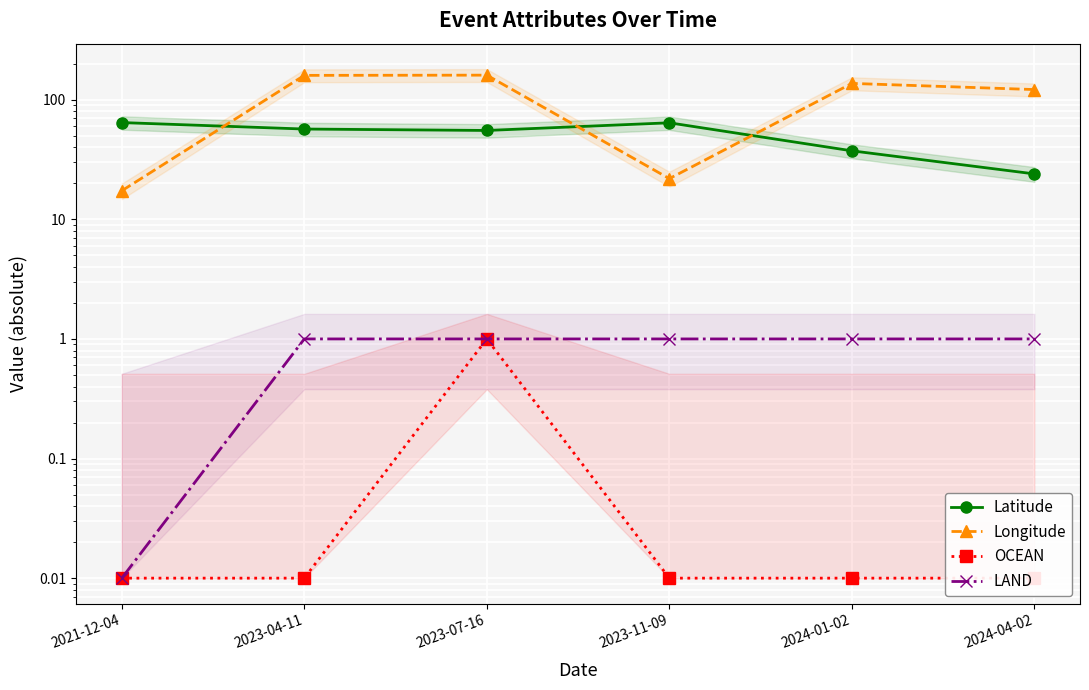

Rank the categories by Longitude value from lowest to highest.

2021-12-04, 2023-11-09, 2024-04-02, 2024-01-02, 2023-04-11, 2023-07-16